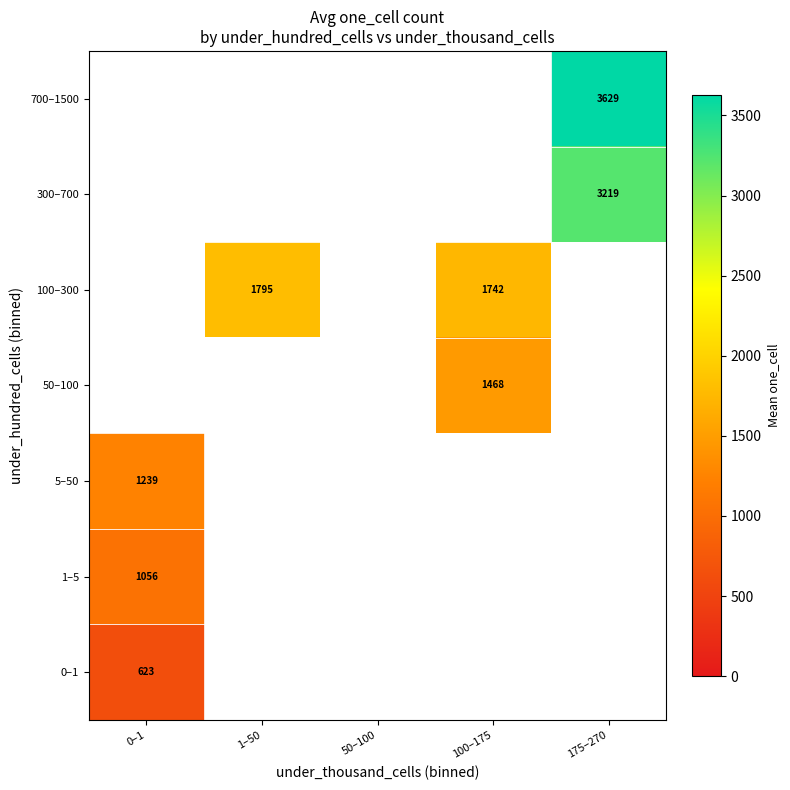

List the series in order of their peak value, lowest first.

0–1, 1–5, 5–50, 50–100, 100–300, 300–700, 700–1500